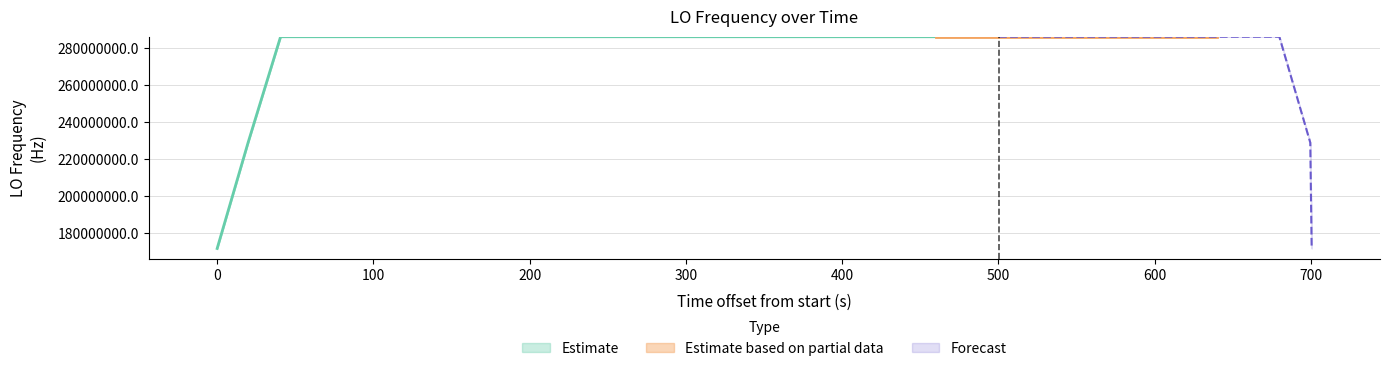

Are the bars horizontal?

No